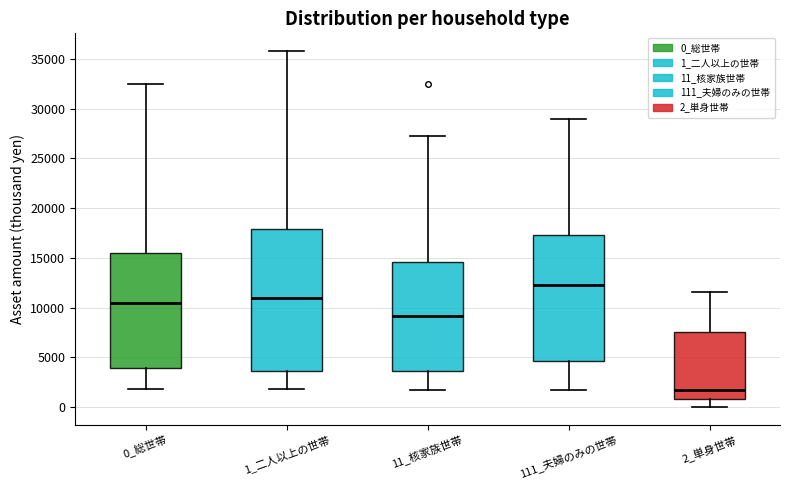

Reading left to right, read every box against the y-axis: the position of its median line, the range the box covers, and the ends of its whiskers. The values are not printed on the chart, so give them approximately, as read against the axis.

0_総世帯: median 10500, box 4000 to 15500, whiskers 2000 to 32500
1_二人以上の世帯: median 11000, box 3500 to 18000, whiskers 2000 to 36000
11_核家族世帯: median 9000, box 3500 to 14500, whiskers 1500 to 27500
111_夫婦のみの世帯: median 12500, box 4500 to 17500, whiskers 1500 to 29000
2_単身世帯: median 1500, box 1000 to 7500, whiskers 0 to 11500